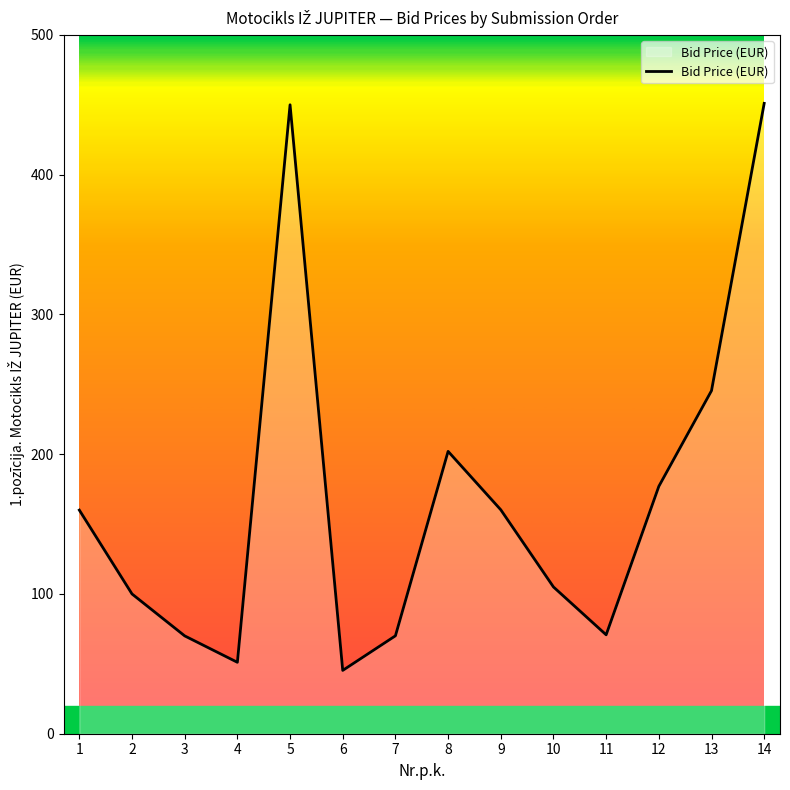

What is the difference between the maximum and second lowest values?

399.9